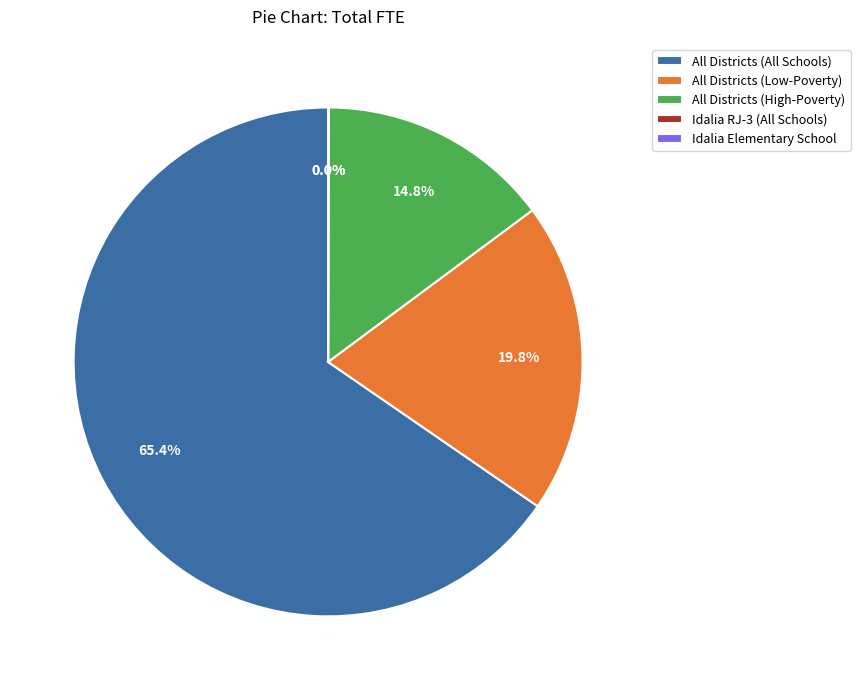

Which slice is the largest?

All Districts (All Schools)